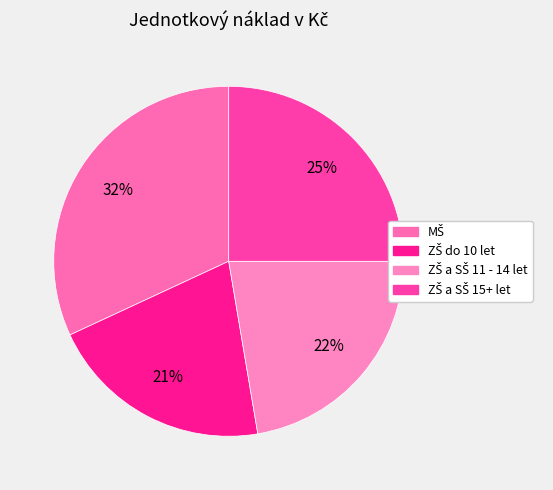

Is there a majority slice in this chart?

No